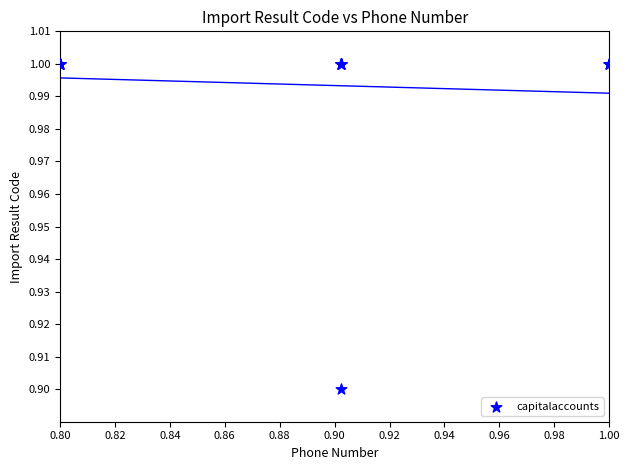

What Y value in the scatter plot is closest to 0?

0.9